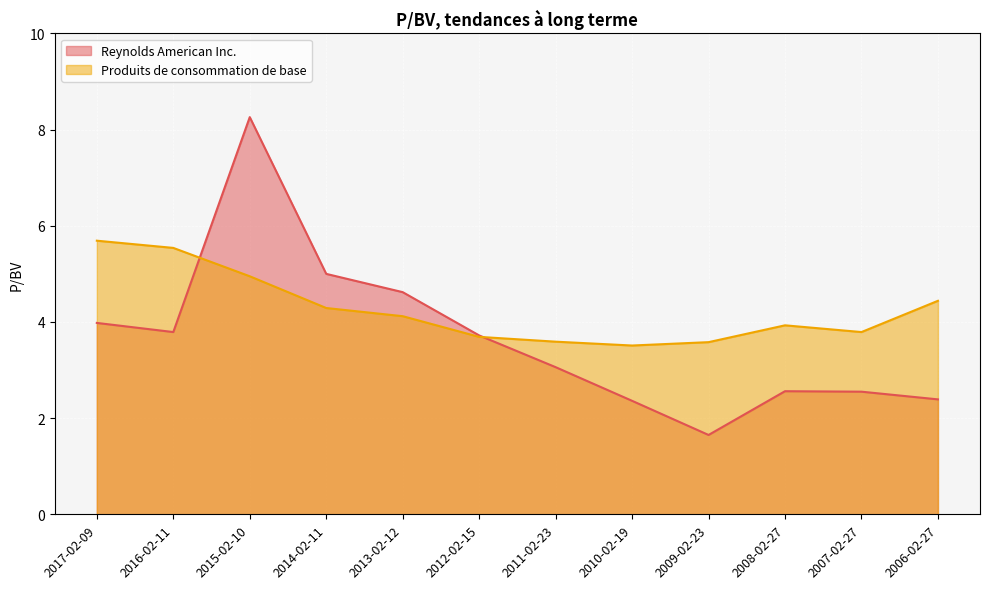

The value of Produits de consommation de base at 2008-02-27 is 7.0. True or false?

False